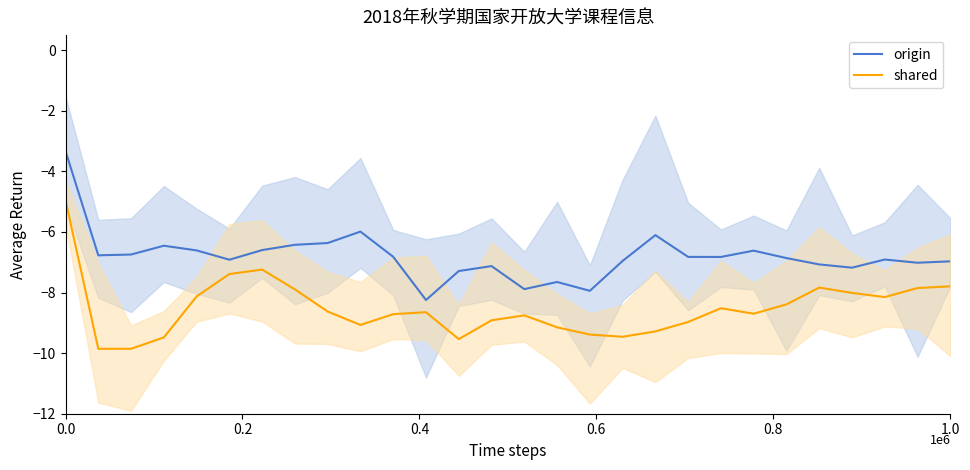

Count the number of categories in the chart.

28